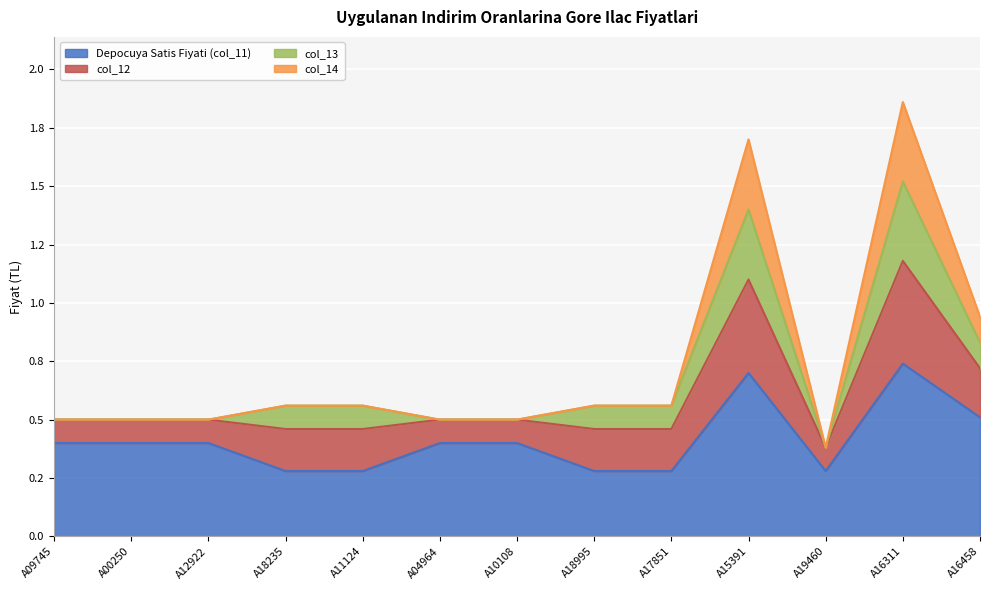

Is it true that Depocuya Satis Fiyati (col_11) equals 0.5 at A19460?

False